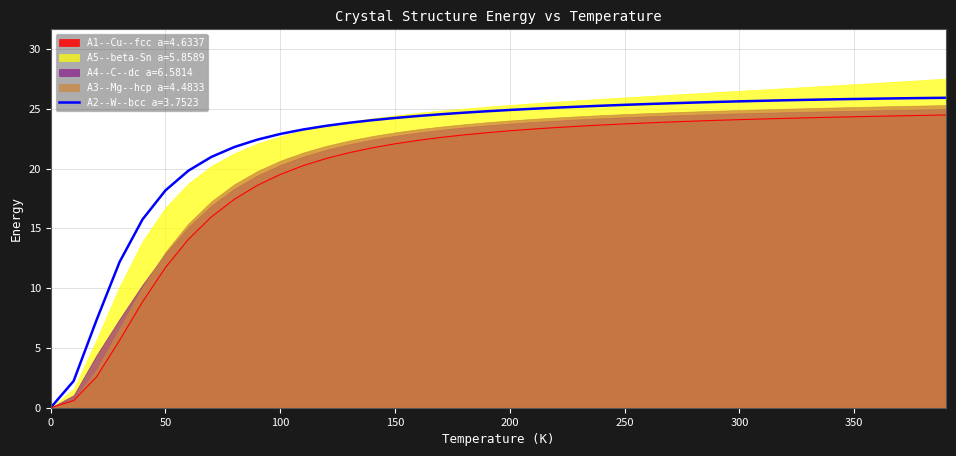

What is the difference between the second highest and minimum values in the A4--C--dc a=6.5814 series?

24.9